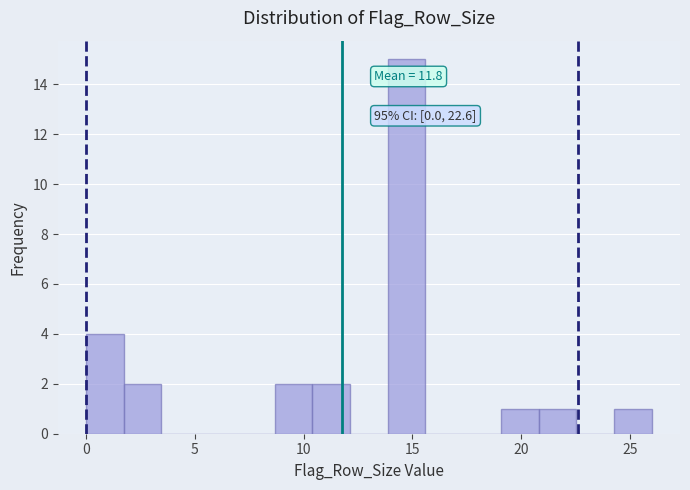

Around what value on the x-axis is the tallest bar? Give the approximate position of its centre, as read against the axis.

14.5